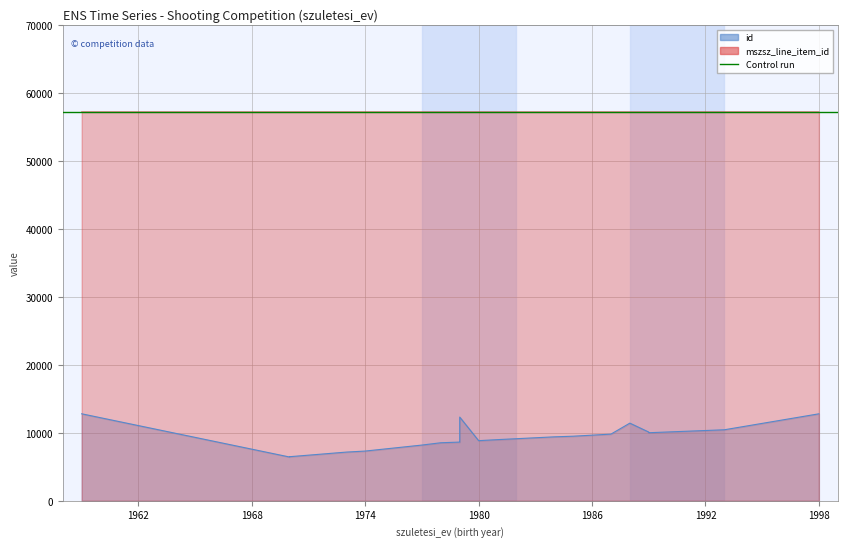

How many data points does each series have?

20